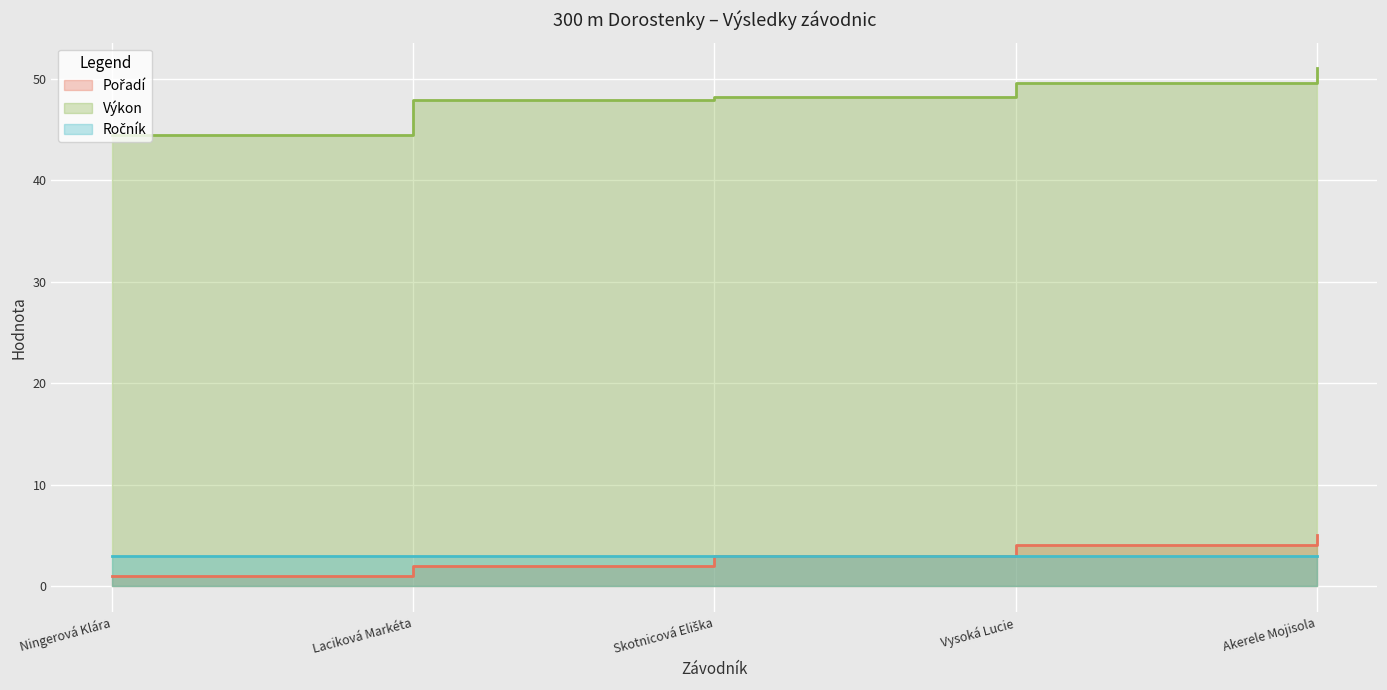

Reading right to left, what are all the values shown in this chart?

Pořadí: Akerele Mojisola=5.0	Vysoká Lucie=4.0	Skotnicová Eliška=3.0	Laciková Markéta=2.0	Ningerová Klára=1.0
Výkon: Akerele Mojisola=51.0	Vysoká Lucie=49.5	Skotnicová Eliška=48.2	Laciková Markéta=48.0	Ningerová Klára=44.4